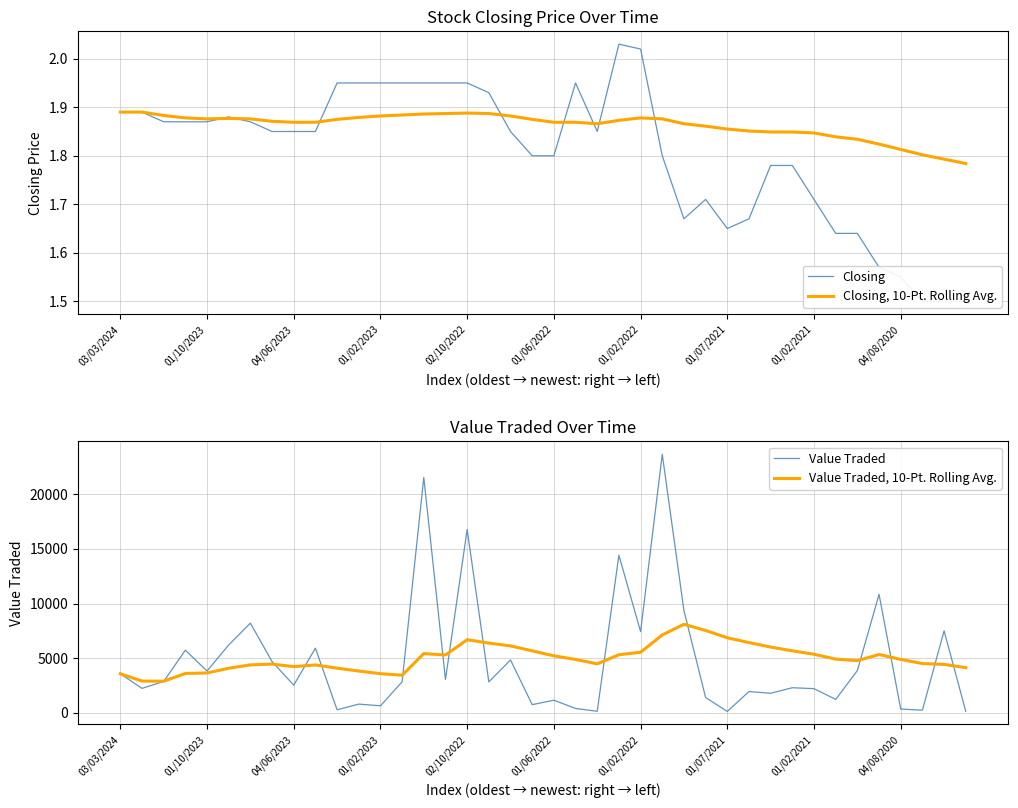

What is the difference between the maximum and second lowest values in the Closing, 10-Pt. Rolling Avg. series?

0.1